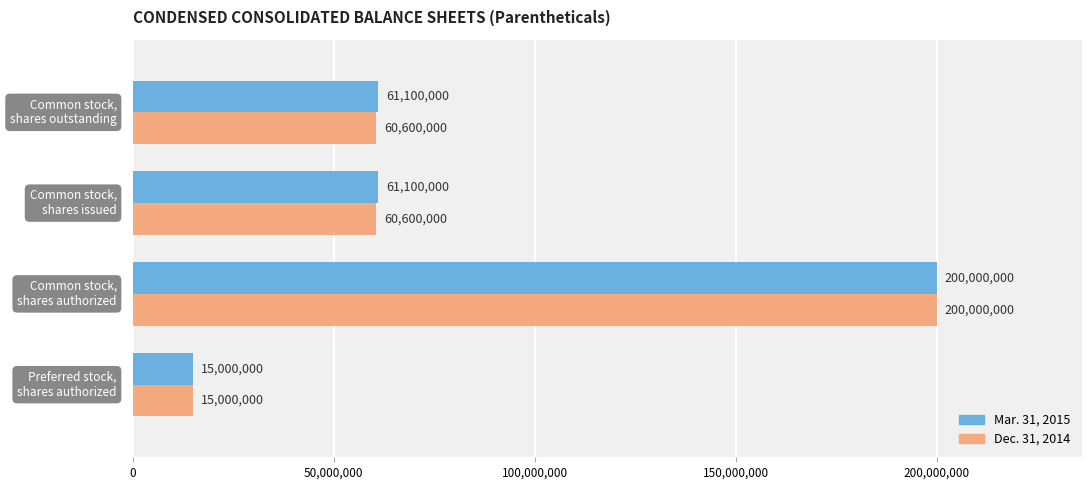

What are all the series names shown in the legend?

Mar. 31, 2015, Dec. 31, 2014